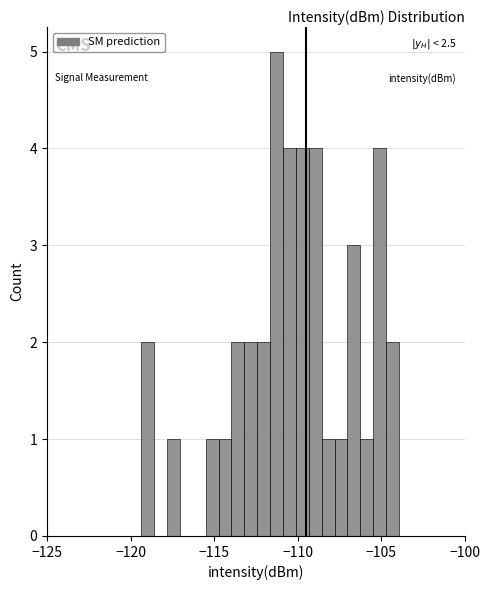

Around what value on the x-axis is the tallest bar? Give the approximate position of its centre, as read against the axis.

-111.5